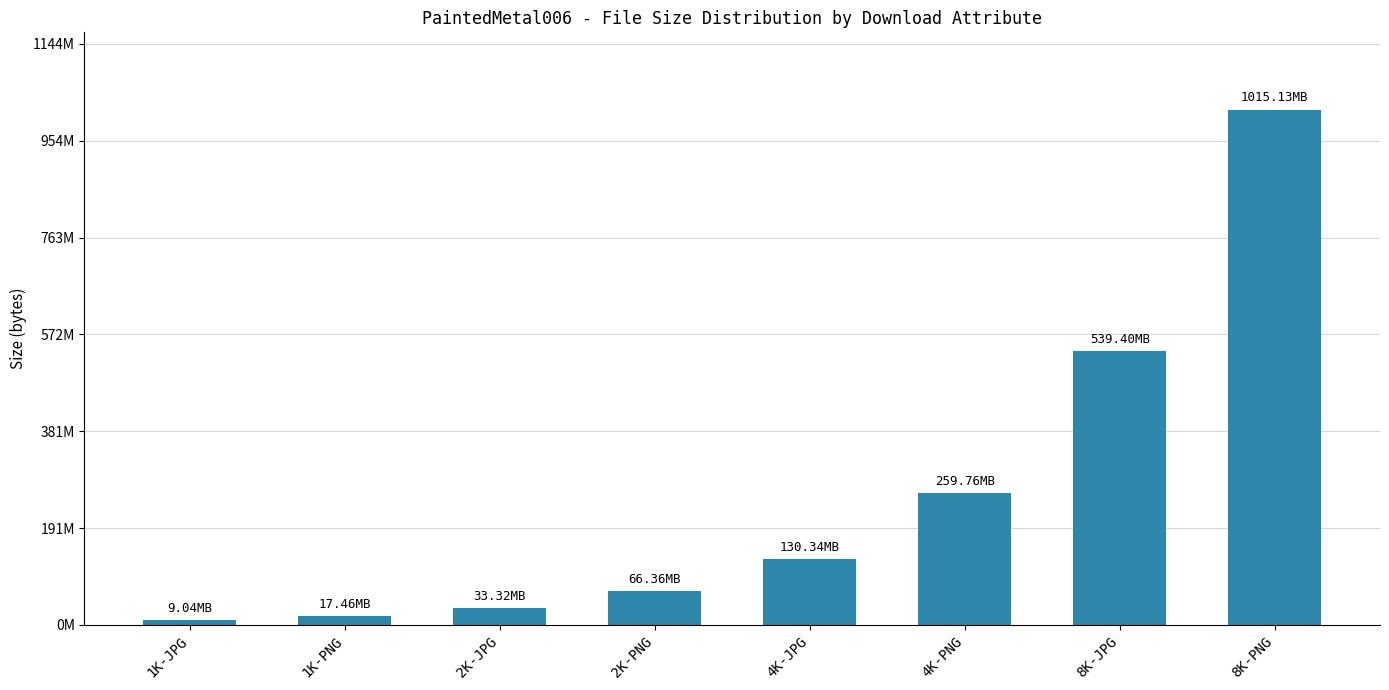

What is the average value?

271426974